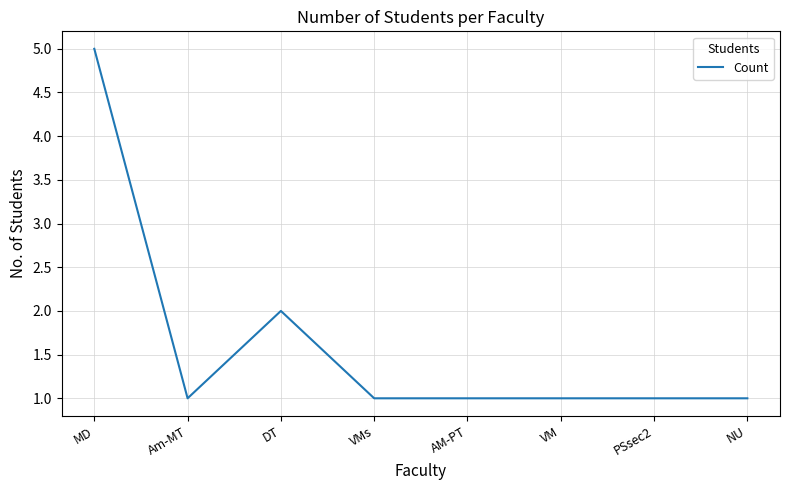

What is the change in value from MD to AM-PT?

-4